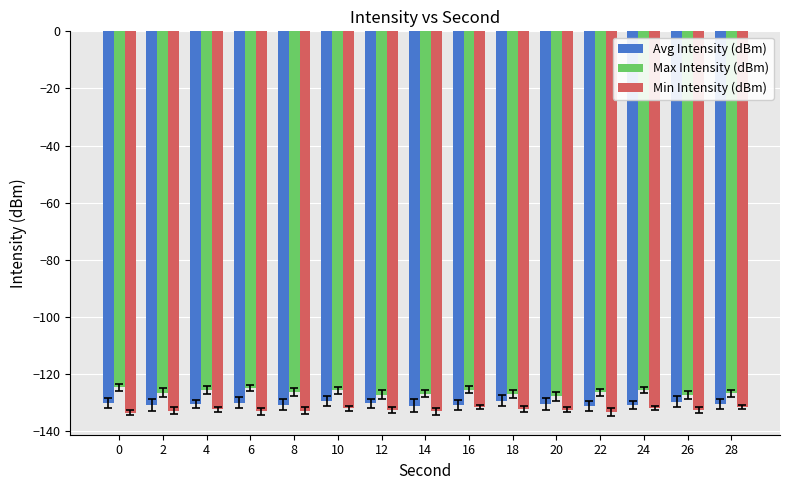

How many bars are there in total?

45